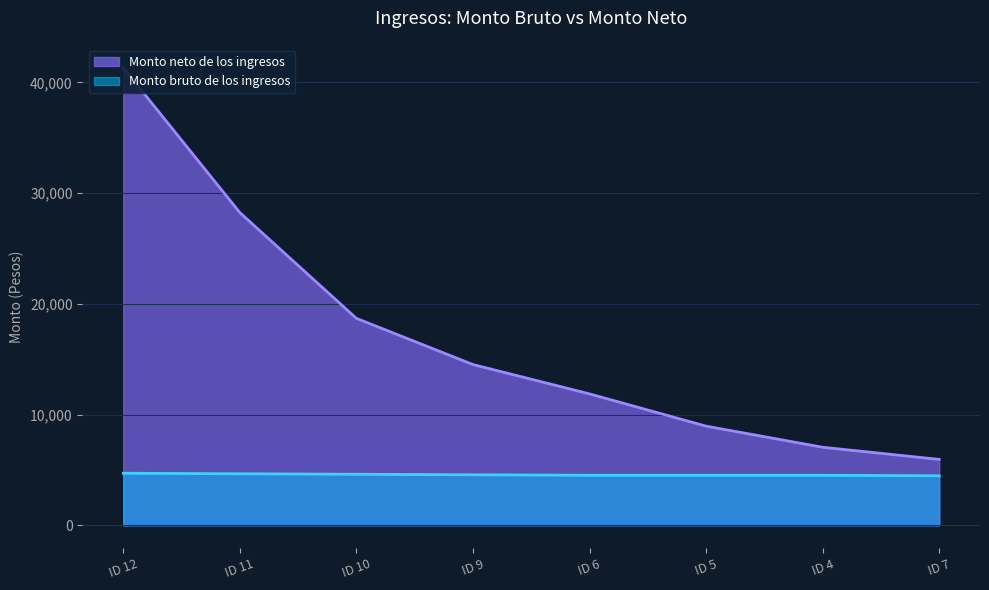

What is the total value across all series at ID 4?

11559.4